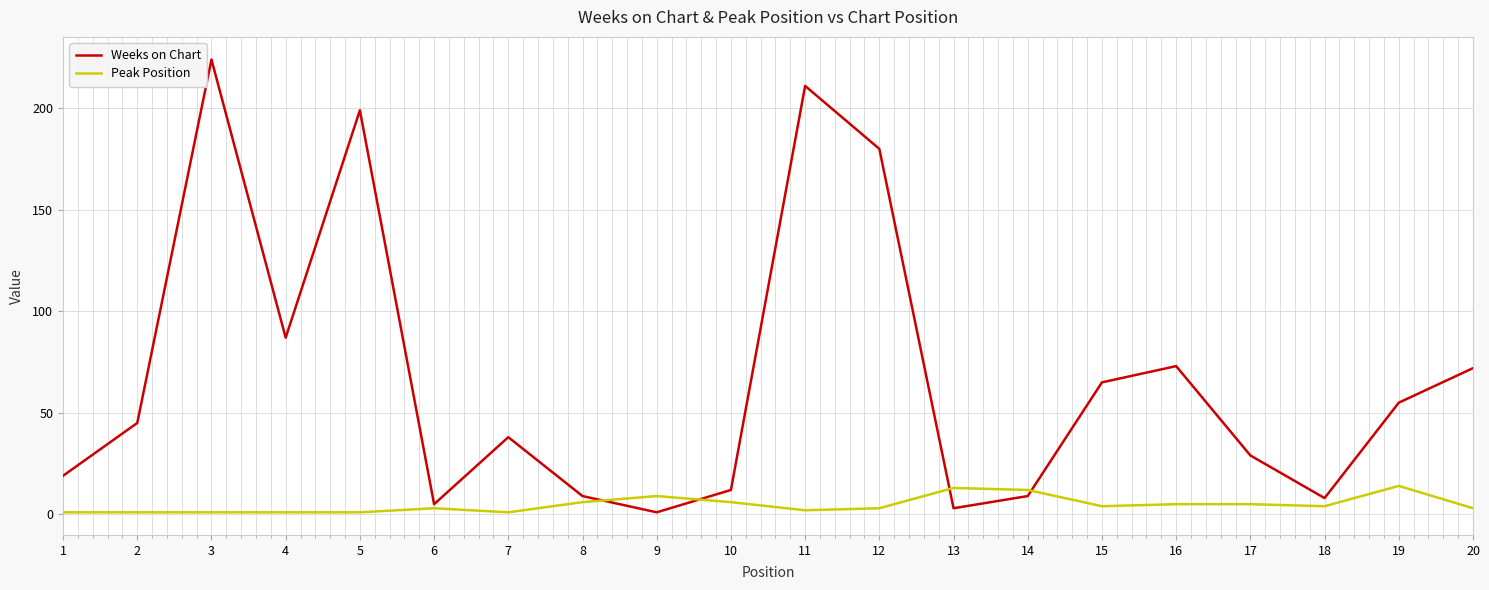

Between which two adjacent categories do Peak Position and Weeks on Chart first intersect?

8 and 9